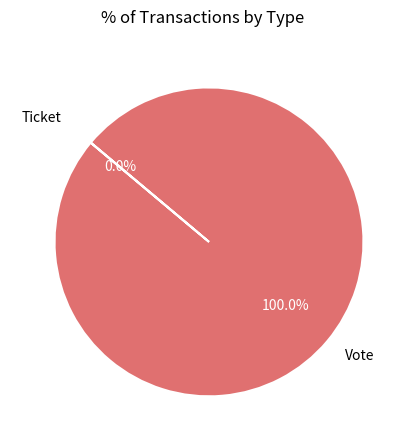

Which slice is the smallest?

Ticket